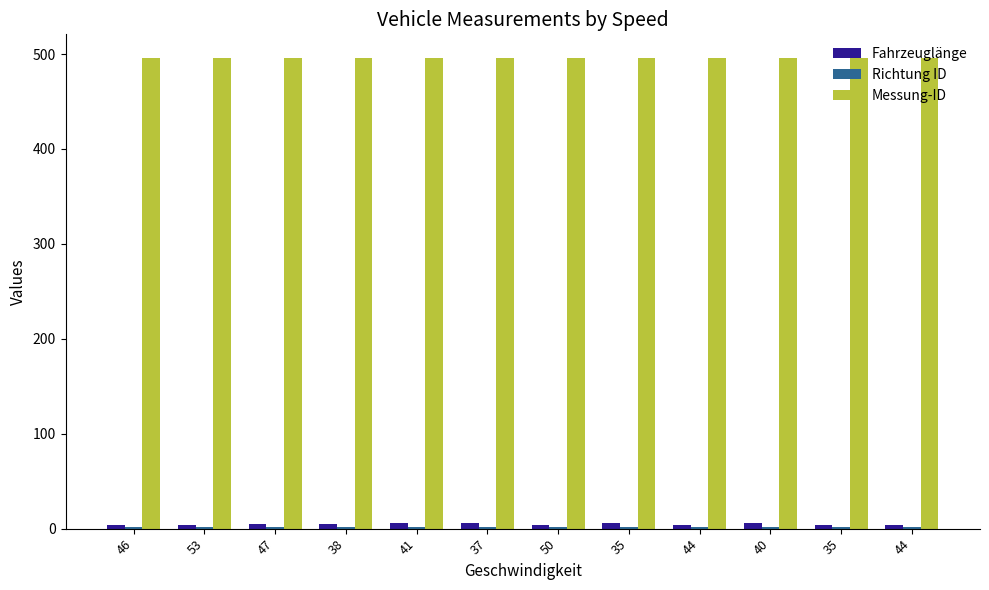

How many values in the Fahrzeuglänge series exceed 4?

9